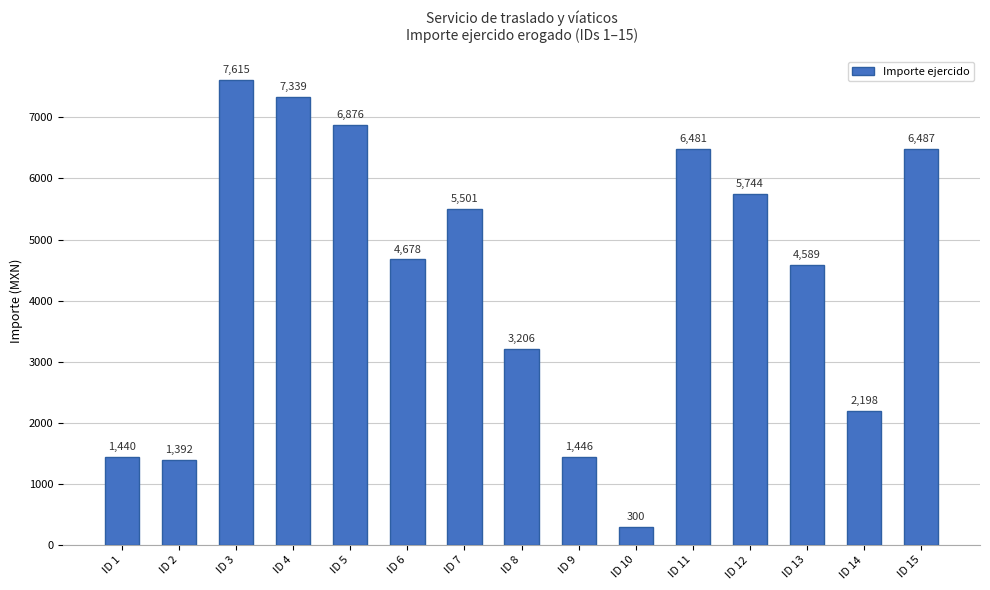

Which category has the lowest value across all series?

ID 10